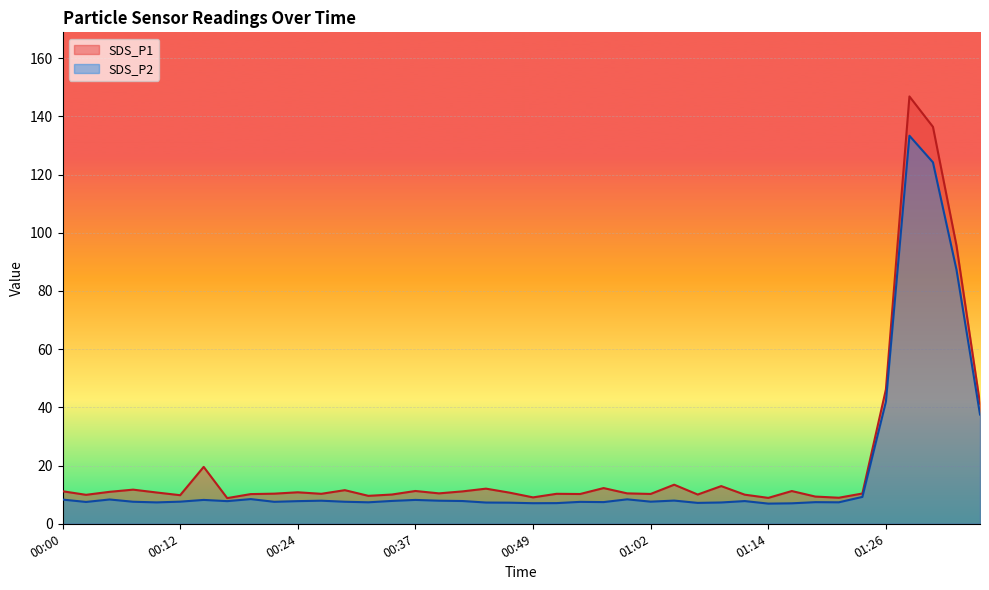

Which has a higher value, 00:59 or 00:44?

00:44